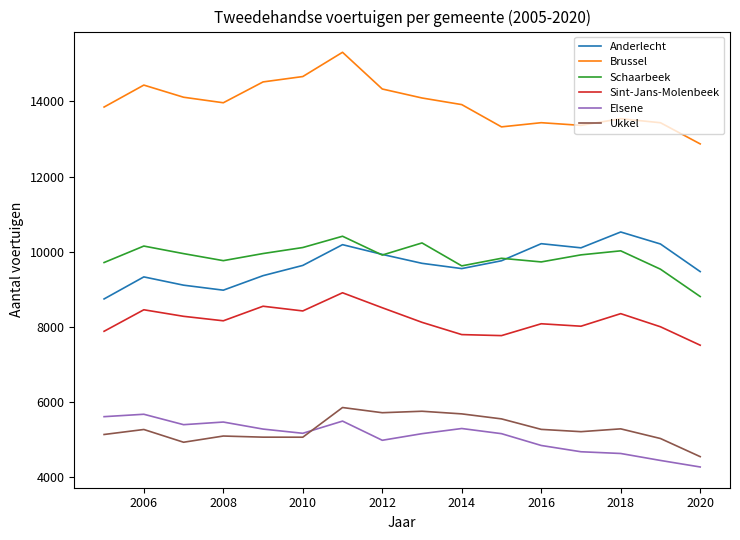

In Sint-Jans-Molenbeek, how many points are higher than both neighbors (excluding endpoints)?

5